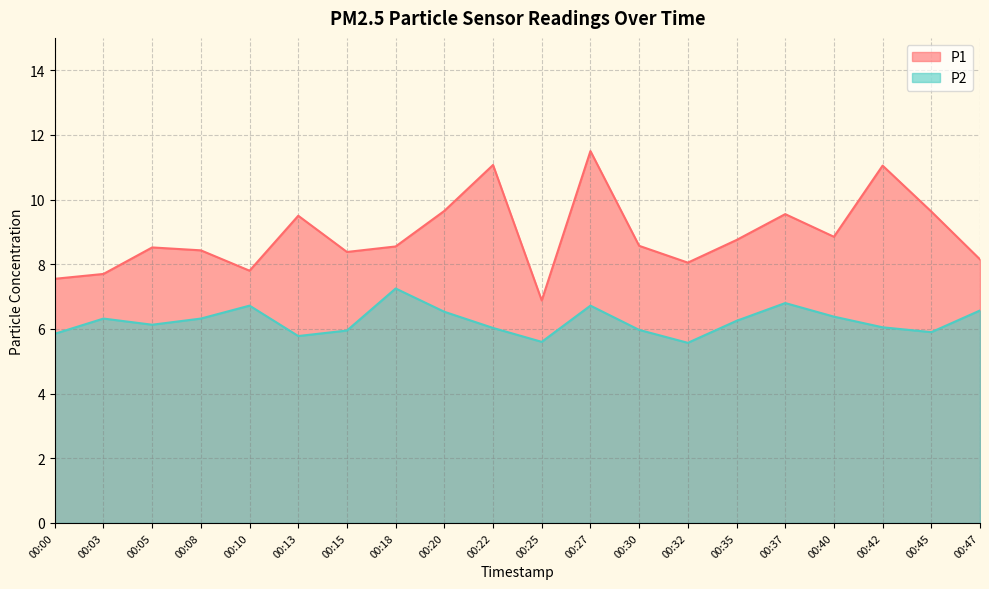

True or false: P1 and P2 cross at least once.

False